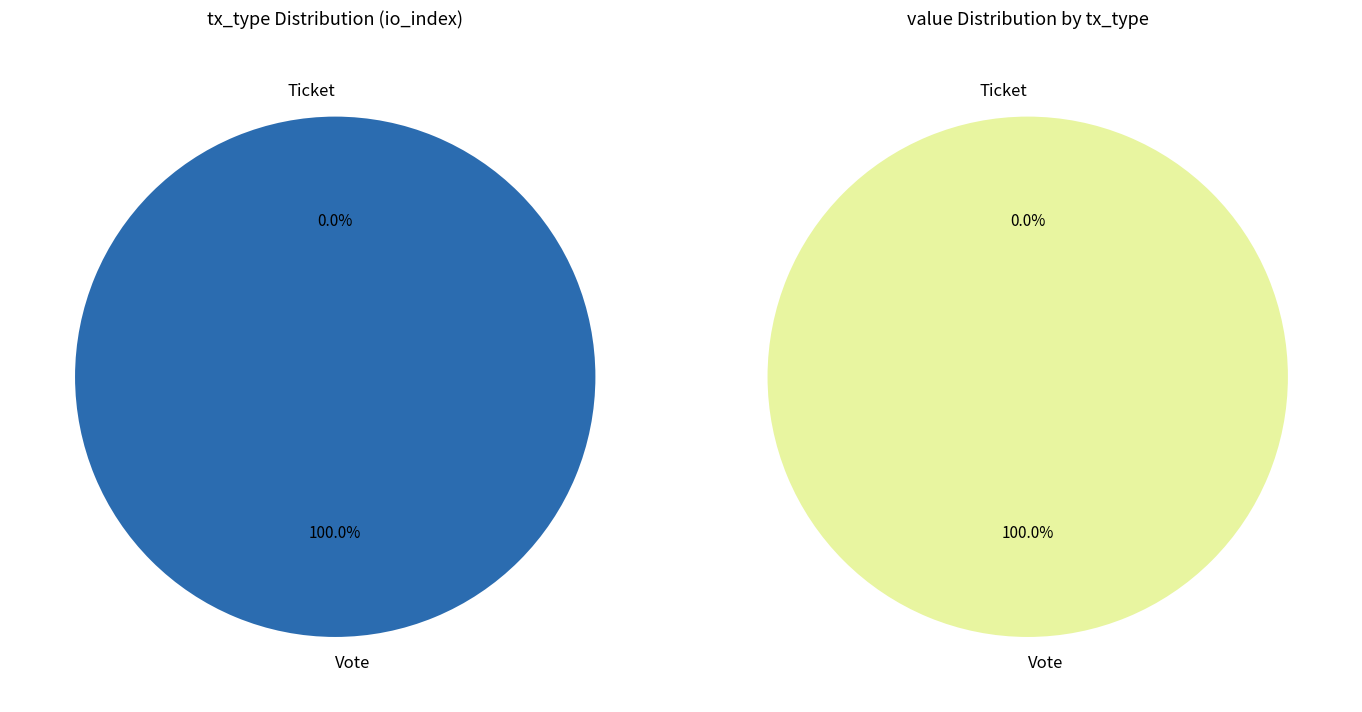

True or false: Ticket accounts for 0% of the total.

True